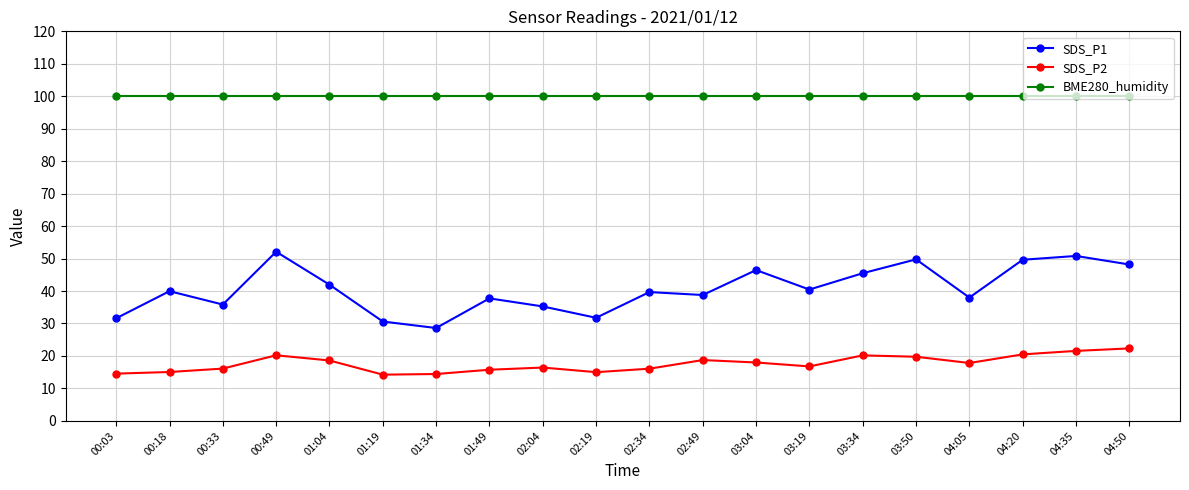

What is the value of the SDS_P1 point at the 3rd from the left?

35.8